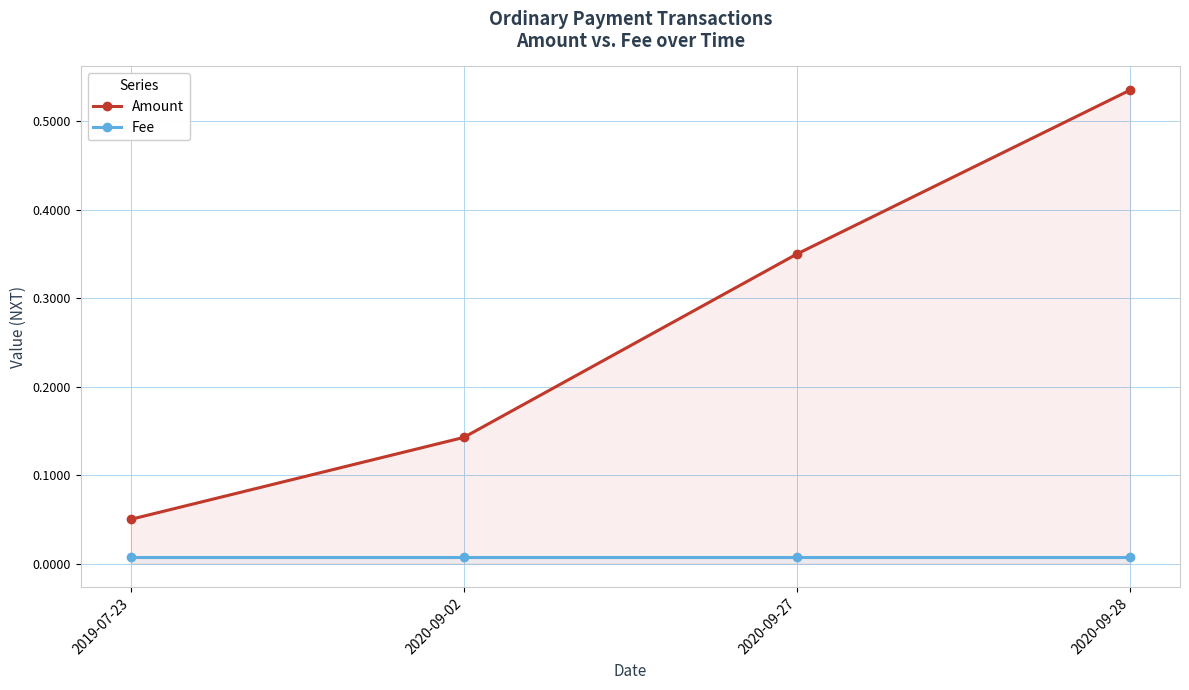

True or false: Fee and Amount intersect in this chart.

False